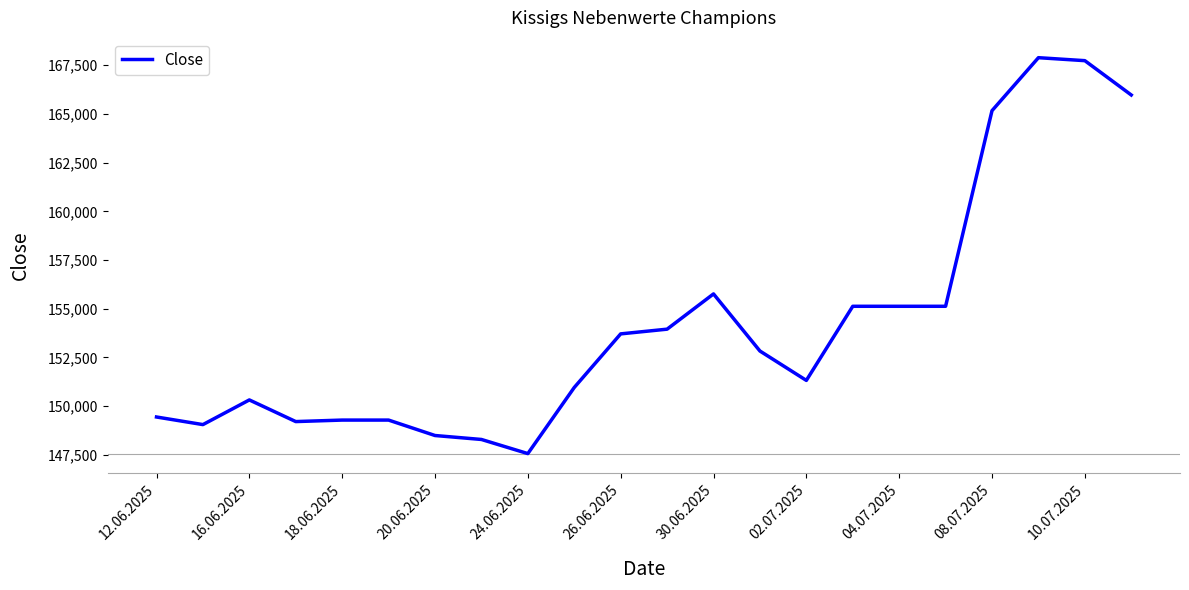

What is the maximum value shown in the chart?

167884